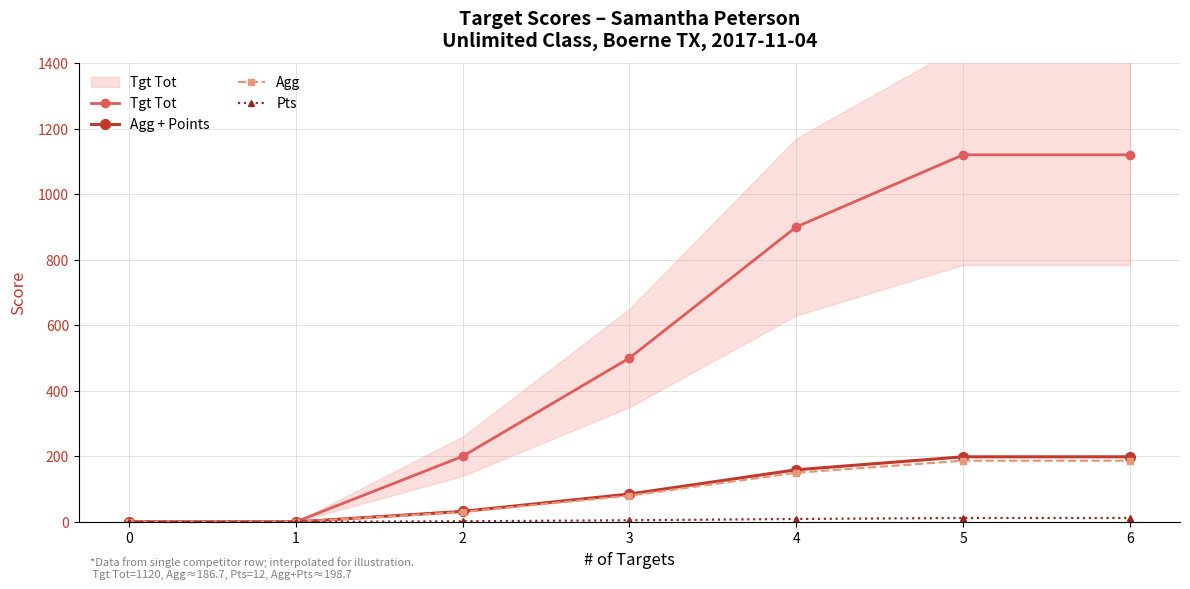

True or false: Agg and Pts intersect in this chart.

False